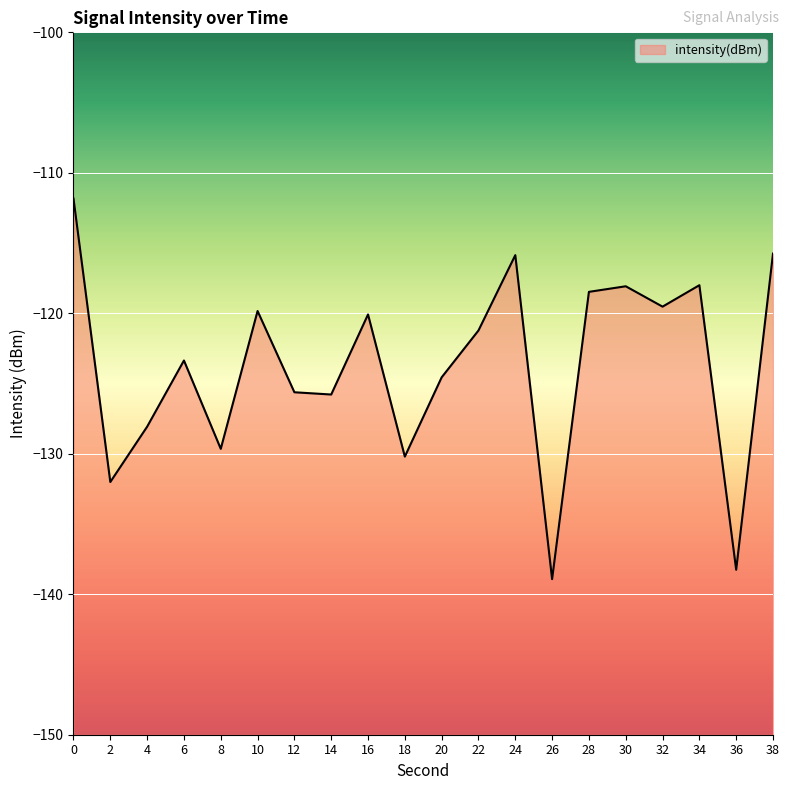

What is the difference between the second highest and second lowest values?

22.5